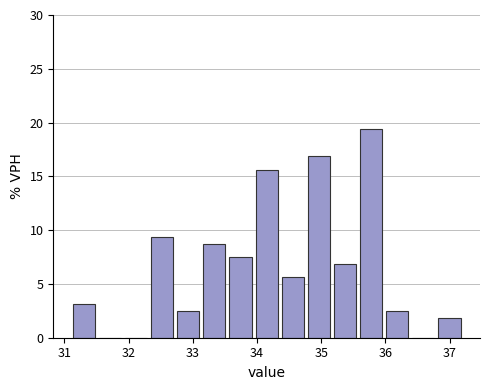

Reading left to right, transcribe this chart: for each bar, give the range it covers on the x-axis and its height. Neither the bar edges nor the heights are printed on the chart, so give them approximately, as read against the axes.

31.1 to 31.5: 3.0
31.5 to 31.9: 0
31.9 to 32.3: 0
32.3 to 32.7: 9.5
32.7 to 33.1: 2.5
33.1 to 33.5: 9.0
33.5 to 33.9: 7.5
33.9 to 34.4: 15.5
34.4 to 34.8: 5.5
34.8 to 35.2: 17.0
35.2 to 35.6: 7.0
35.6 to 36.0: 19.5
36.0 to 36.4: 2.5
36.4 to 36.8: 0
36.8 to 37.2: 2.0